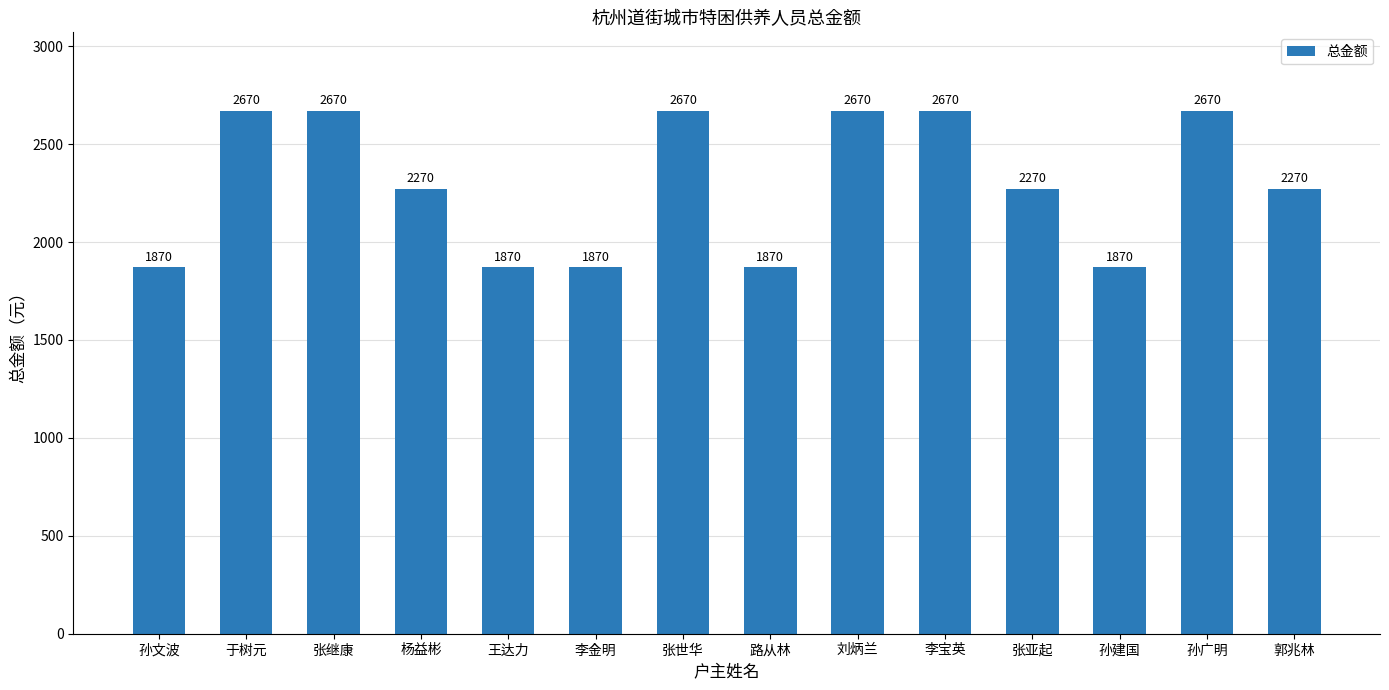

Reading left to right, transcribe all the data shown in this chart.

孙文波=1870	于树元=2670	张继康=2670	杨益彬=2270	王达力=1870	李金明=1870	张世华=2670	路从林=1870	刘炳兰=2670	李宝英=2670	张亚起=2270	孙建国=1870	孙广明=2670	郭兆林=2270